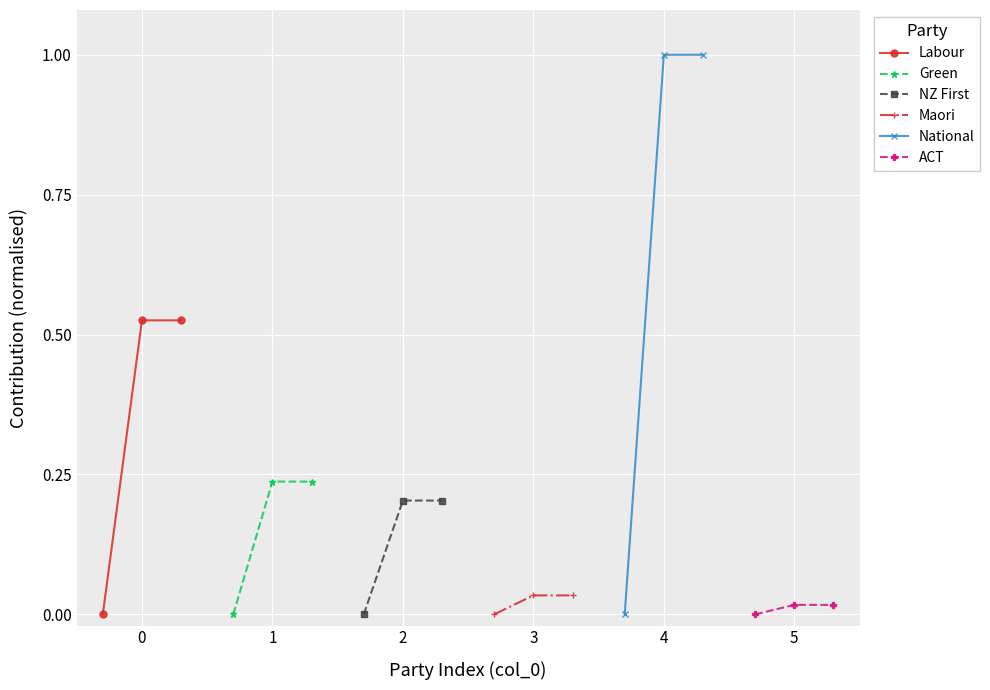

What is the value of the NZ First point at the 3rd from the left?

0.2